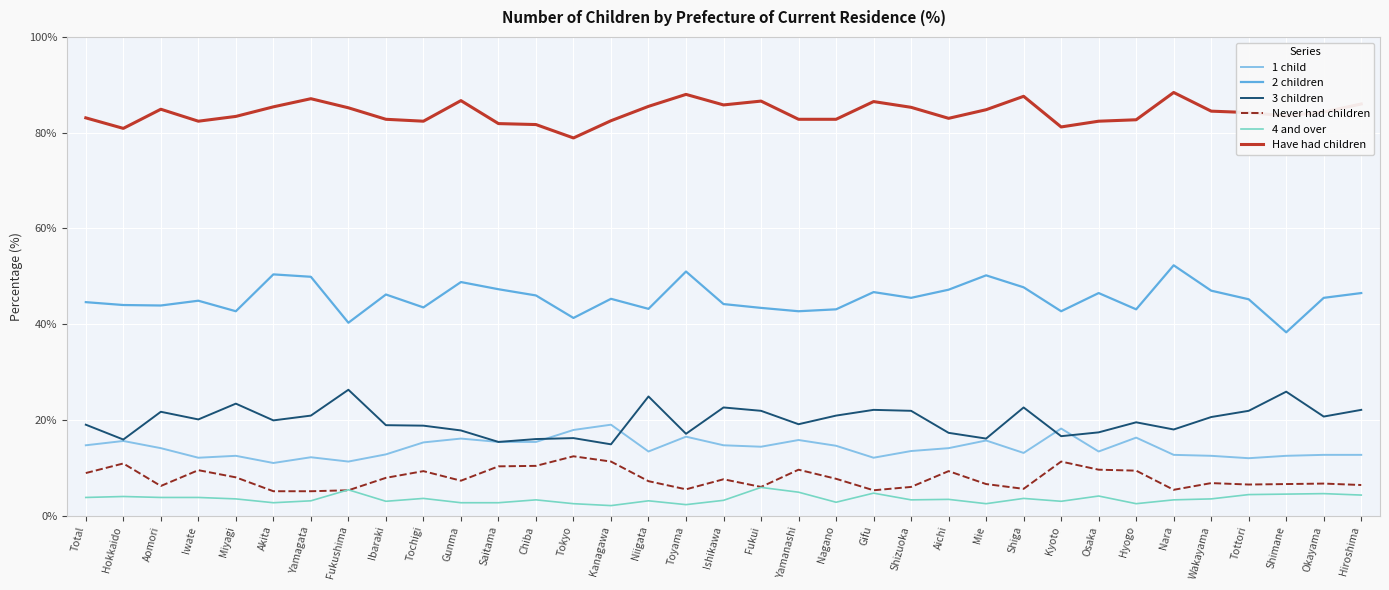

The 3 children series shows 21.9 at Shizuoka. True or false?

True